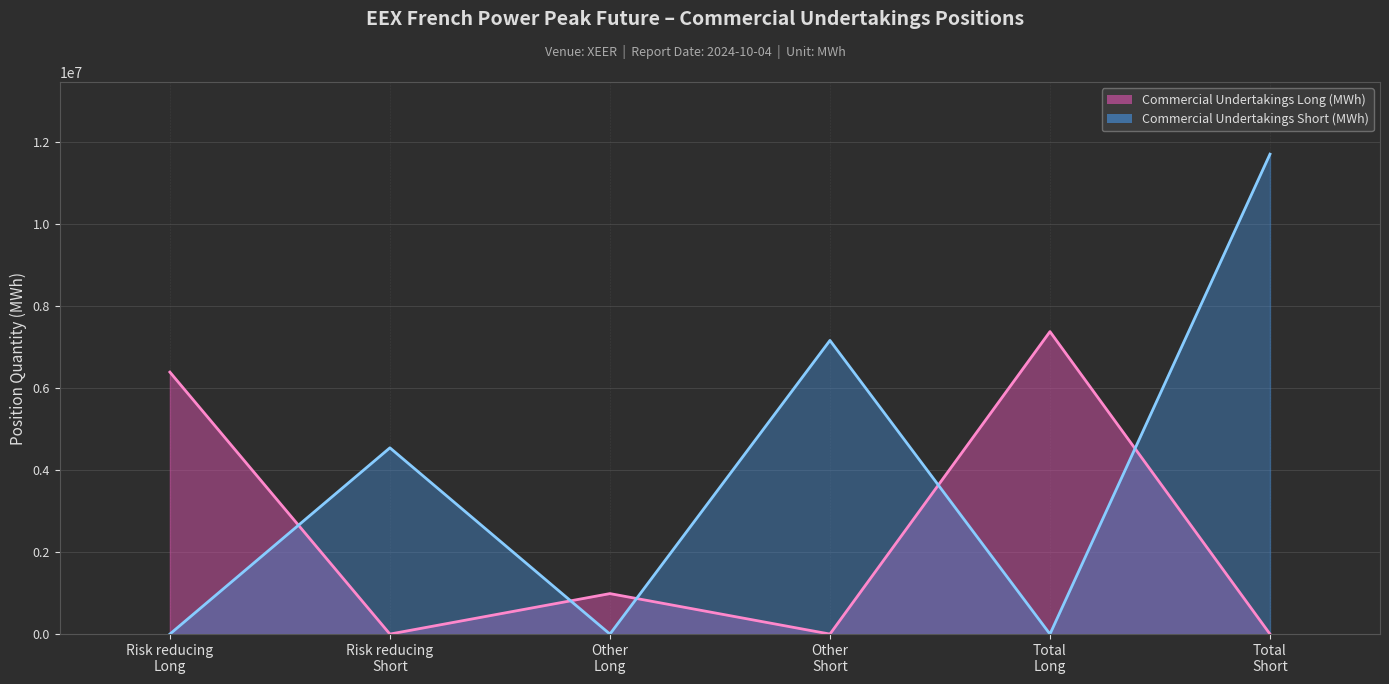

Count the Commercial Undertakings Long values in the range 0 to 6389328.

5